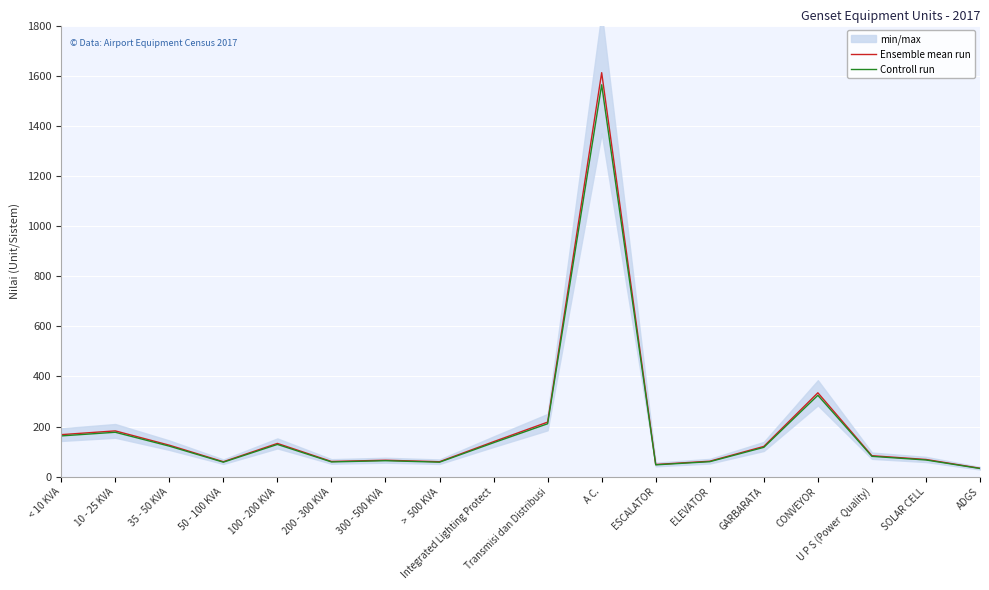

Is it true that Controll run equals 1563.6 at A C.?

True